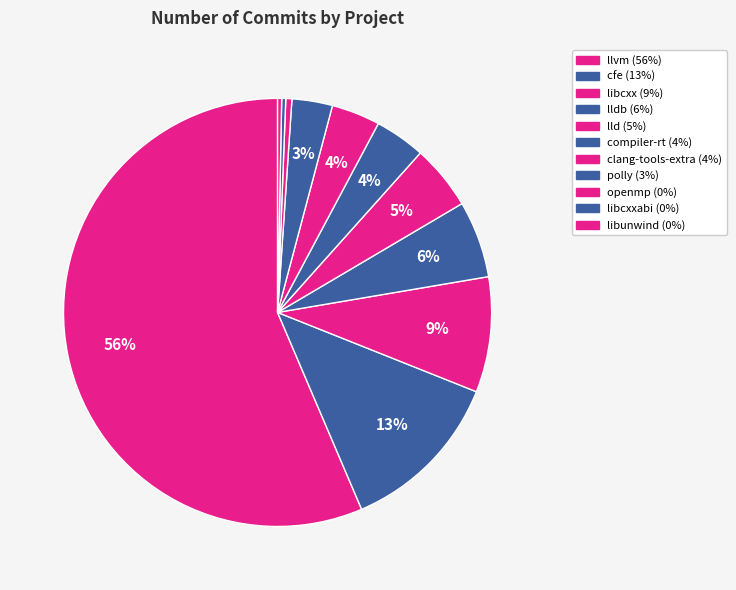

How many slices are in this pie chart?

11